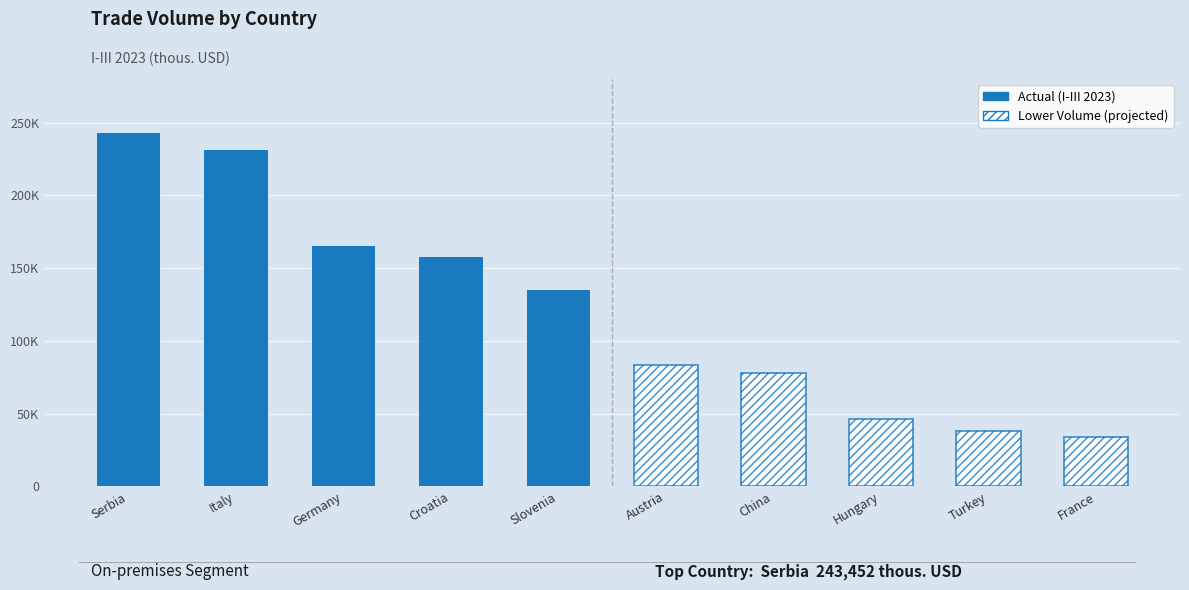

Between Germany and Slovenia, which is larger?

Germany